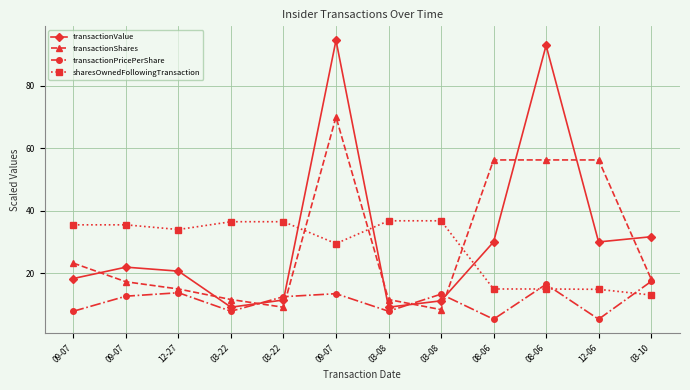

Which label corresponds to the largest value in the chart?

09-07